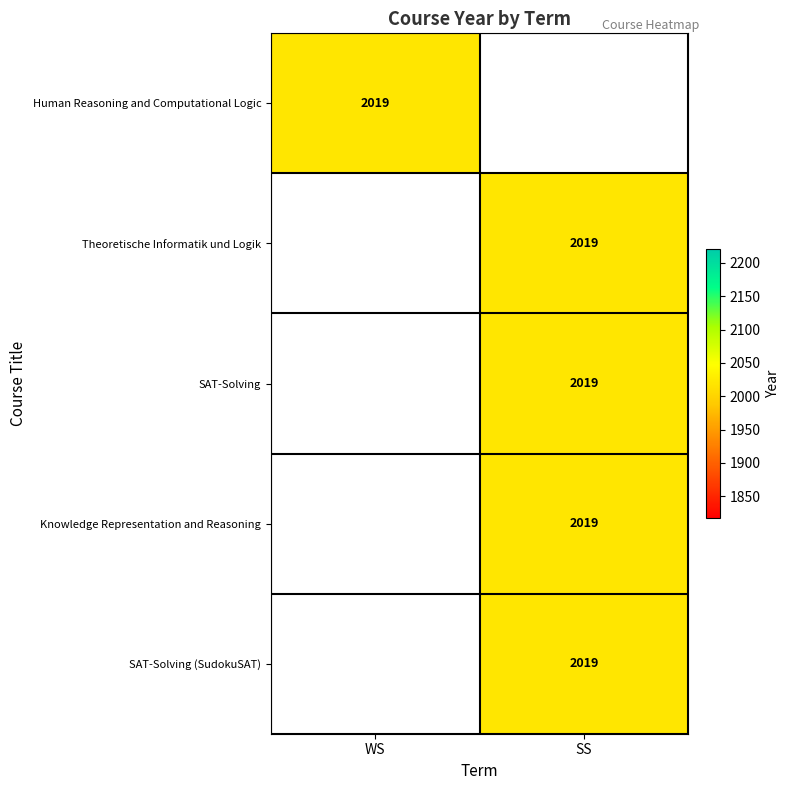

True or false: Theoretische Informatik und Logik has a value of 3562 at SS.

False